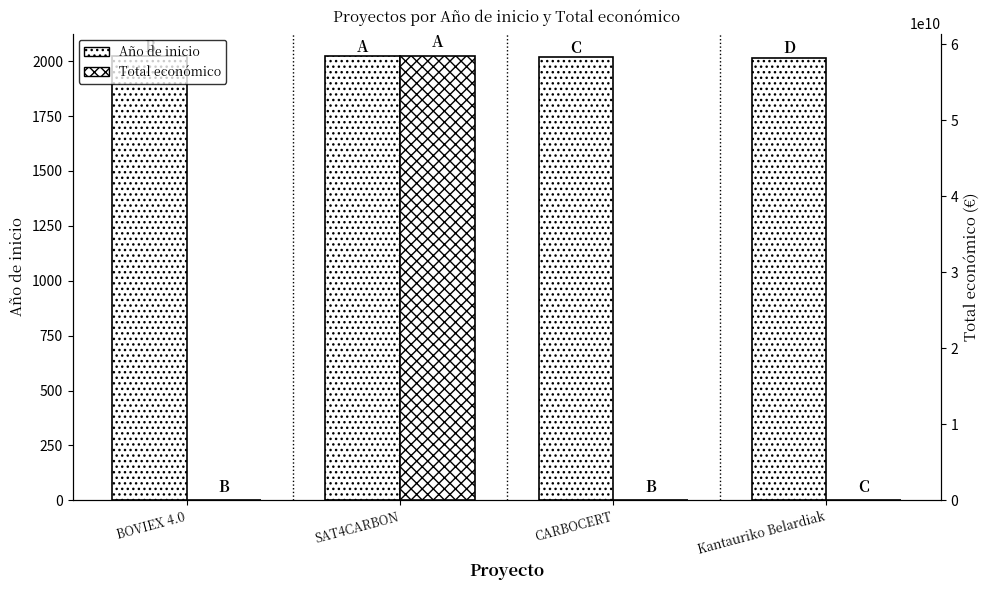

Which has a higher value, BOVIEX 4.0 or Kantauriko Belardiak?

BOVIEX 4.0